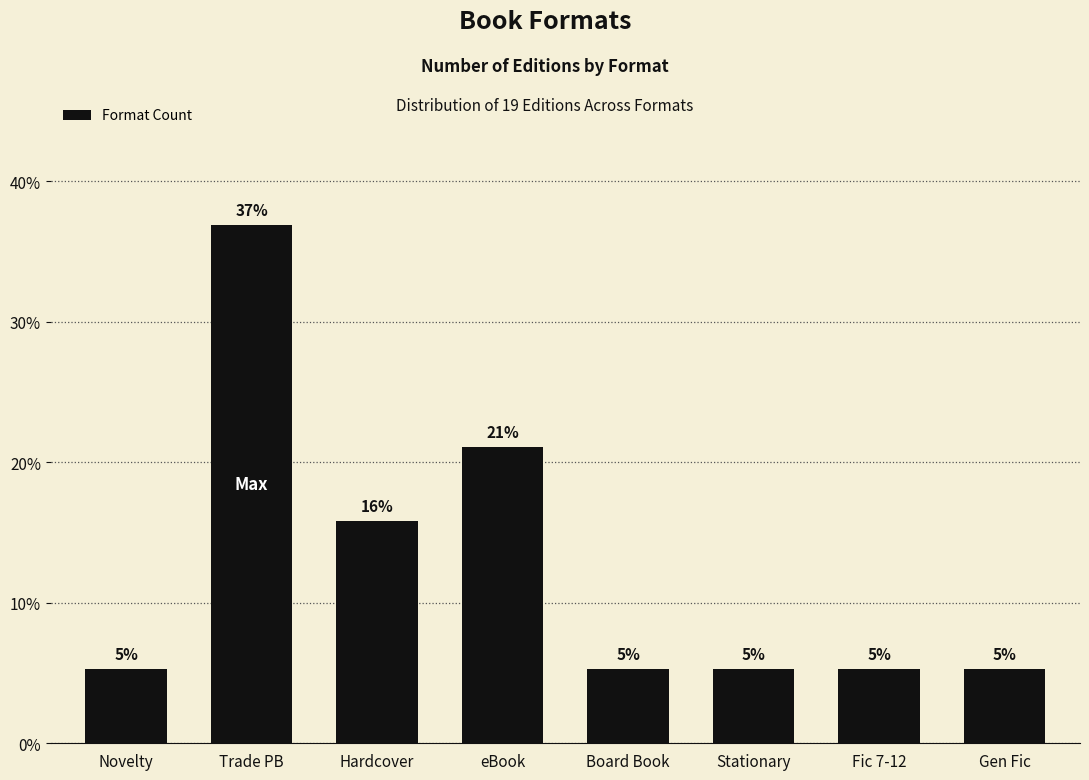

What is the maximum value shown in the chart?

36.8